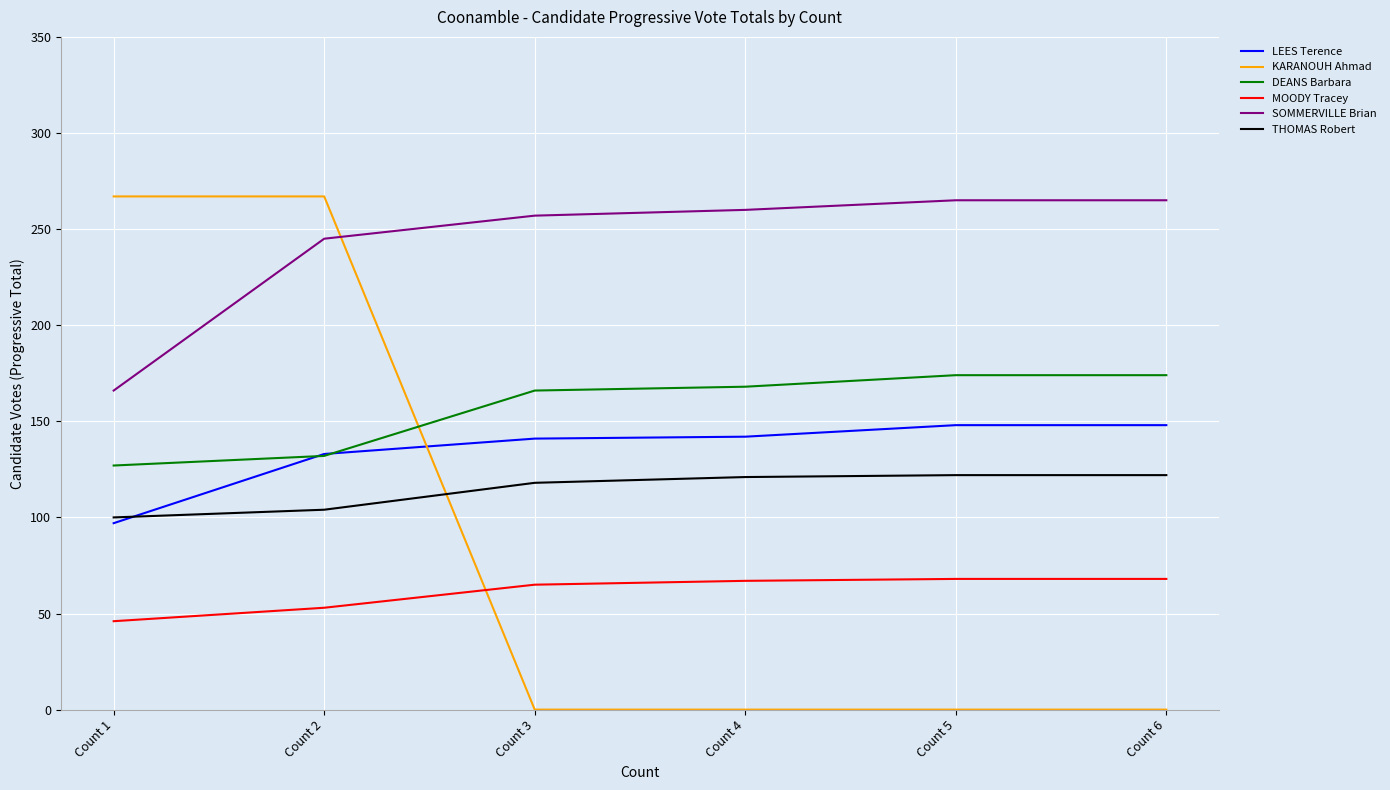

What is the difference between the LEES Terence values at Count 5 and Count 4?

6